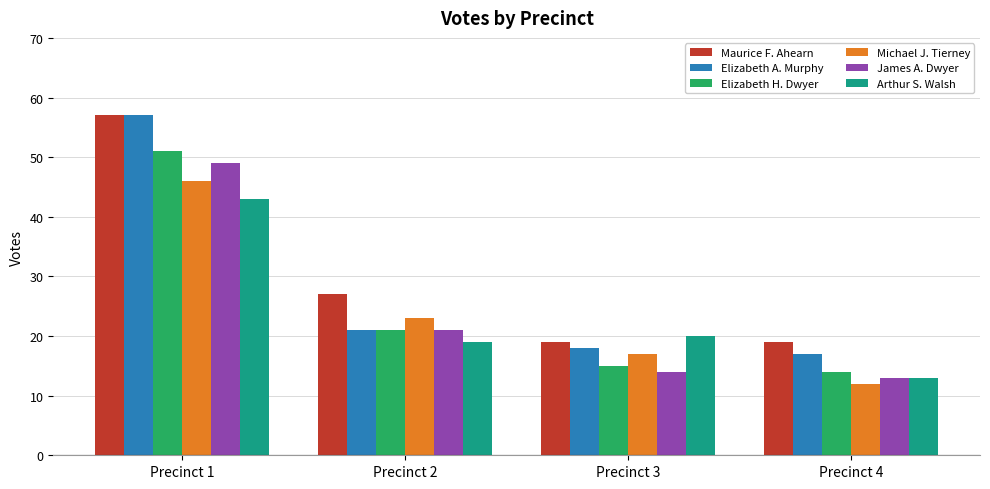

Reading left to right, transcribe all the data shown in this chart.

Maurice F. Ahearn: Precinct 1=57	Precinct 2=27	Precinct 3=19	Precinct 4=19
Elizabeth A. Murphy: Precinct 1=57	Precinct 2=21	Precinct 3=18	Precinct 4=17
Elizabeth H. Dwyer: Precinct 1=51	Precinct 2=21	Precinct 3=15	Precinct 4=14
Michael J. Tierney: Precinct 1=46	Precinct 2=23	Precinct 3=17	Precinct 4=12
James A. Dwyer: Precinct 1=49	Precinct 2=21	Precinct 3=14	Precinct 4=13
Arthur S. Walsh: Precinct 1=43	Precinct 2=19	Precinct 3=20	Precinct 4=13